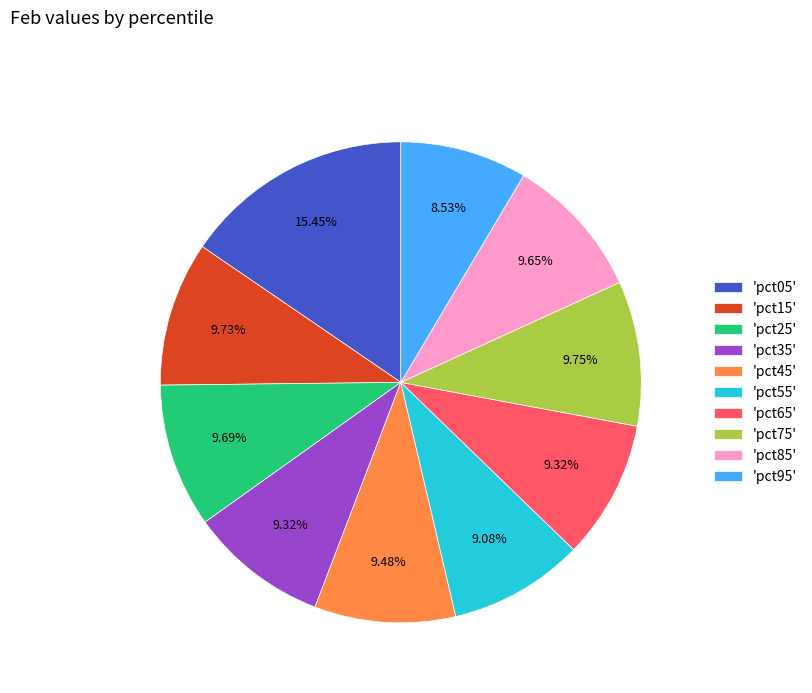

Do 'pct75' and 'pct35' together represent more than half of the pie?

No